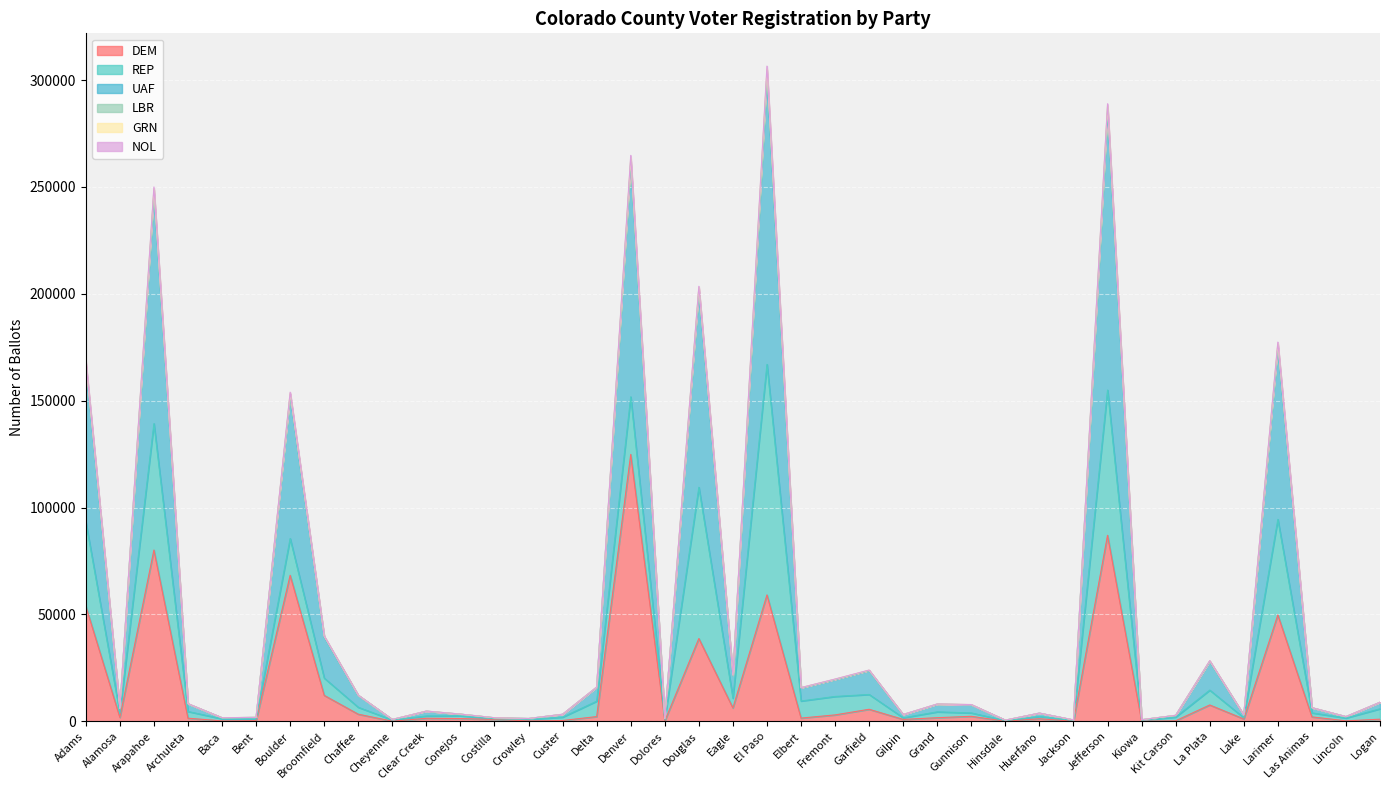

The DEM series shows 87030 at Jefferson. True or false?

True